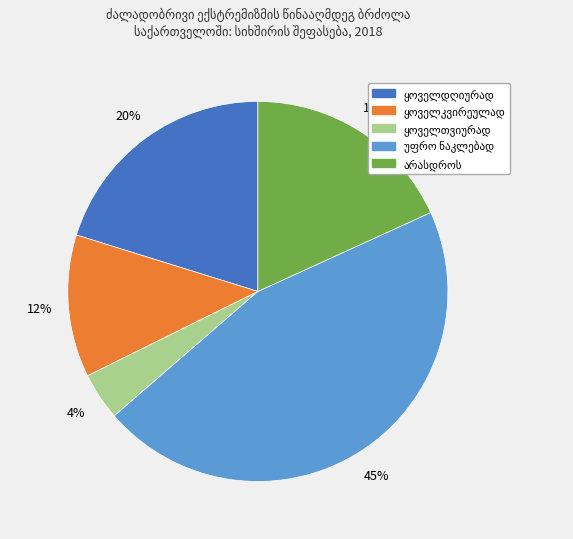

To the nearest percent, what is the difference between the largest and smallest slice percentages?

41%